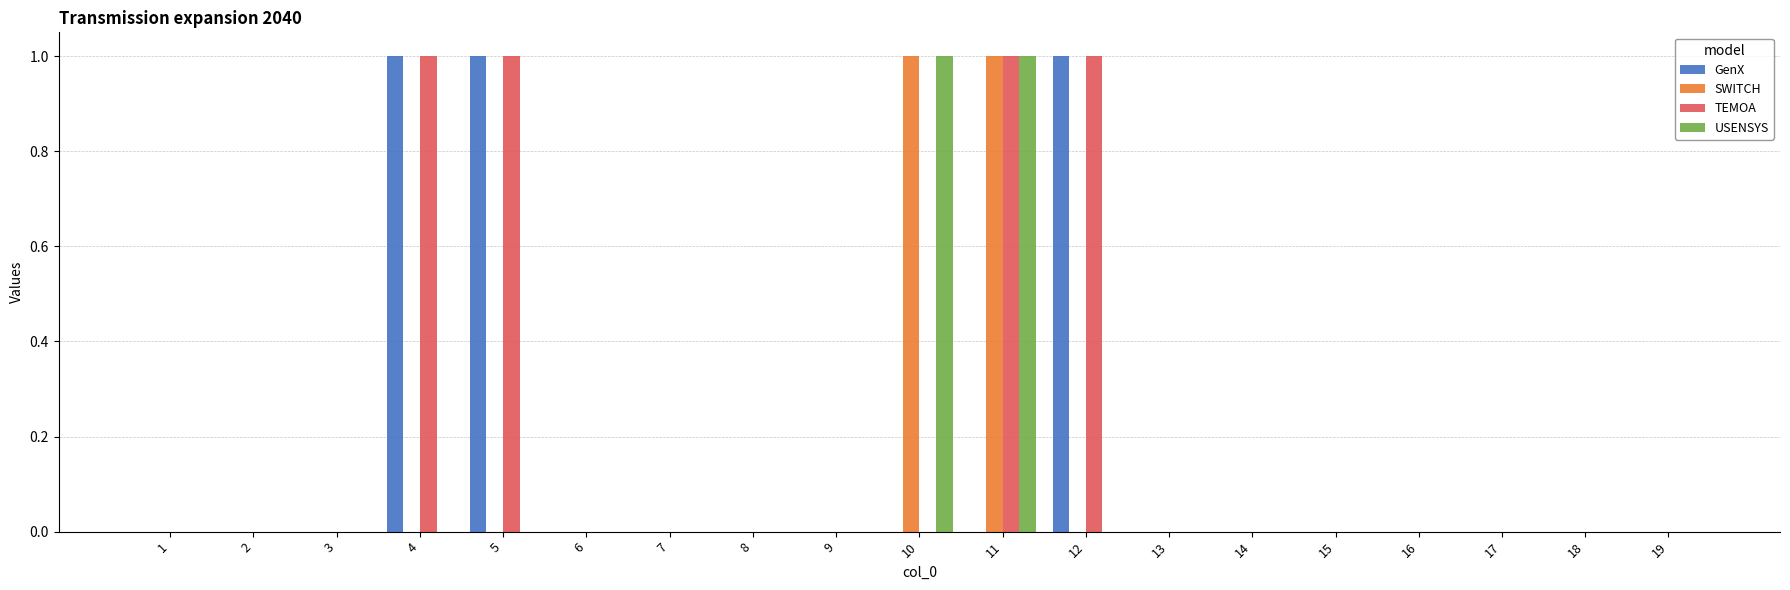

Reading right to left, transcribe all the data shown in this chart.

GenX: 0	0	0	0	0	0	0	1	0	0	0	0	0	0	1	1	0	0	0
SWITCH: 0	0	0	0	0	0	0	0	1	1	0	0	0	0	0	0	0	0	0
TEMOA: 0	0	0	0	0	0	0	1	1	0	0	0	0	0	1	1	0	0	0
USENSYS: 0	0	0	0	0	0	0	0	1	1	0	0	0	0	0	0	0	0	0